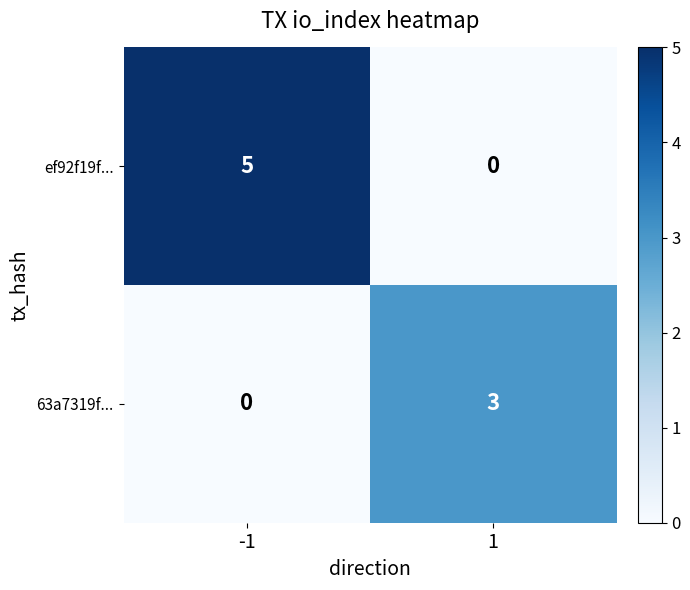

The value of ef92f19f... at 1 is -2. True or false?

False